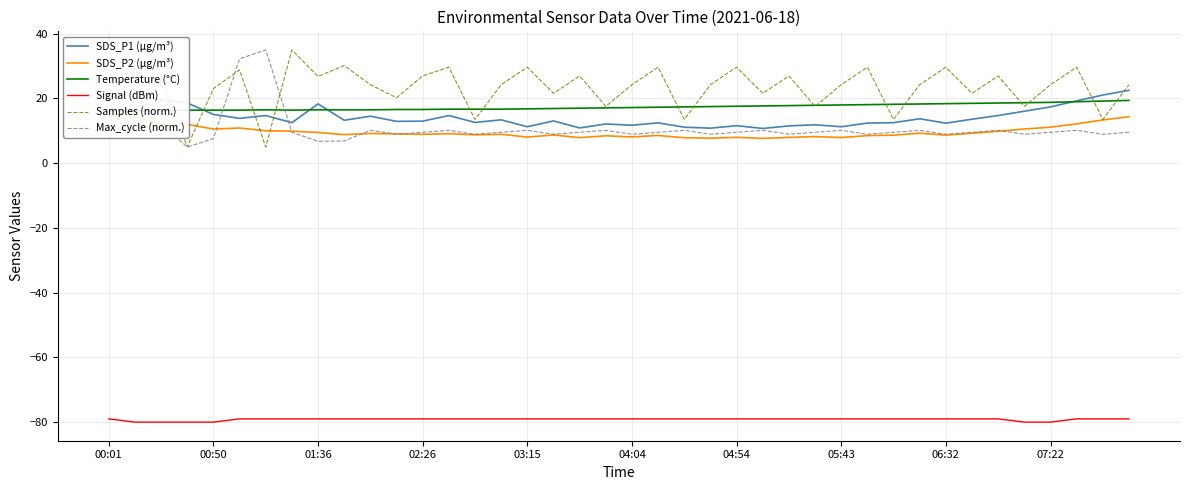

How many times do Samples (norm.) and Max_cycle (norm.) cross each other?

2